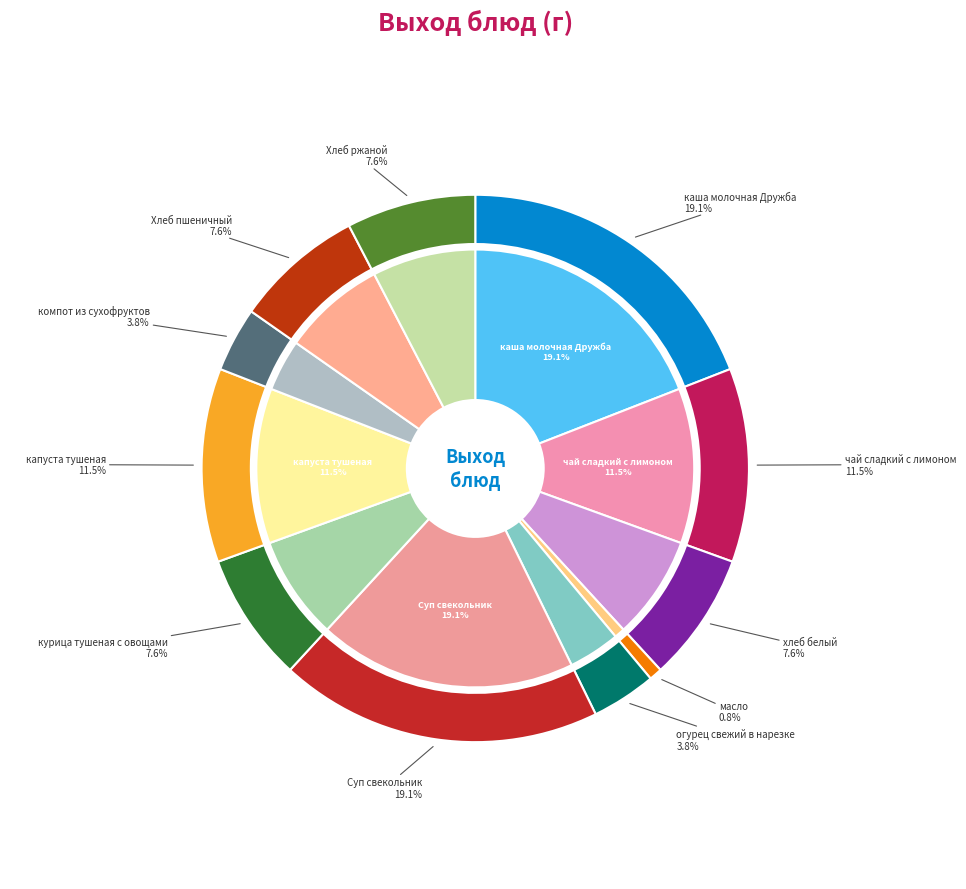

To the nearest percent, what is the difference between the largest and smallest slice percentages?

18%